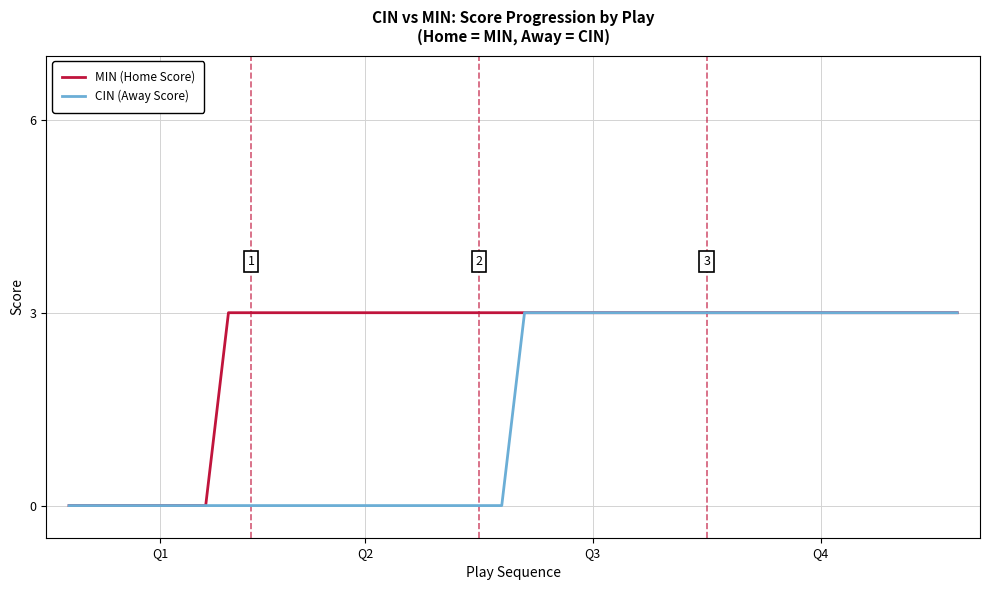

Which series has the largest total across all categories?

MIN (Home Score)